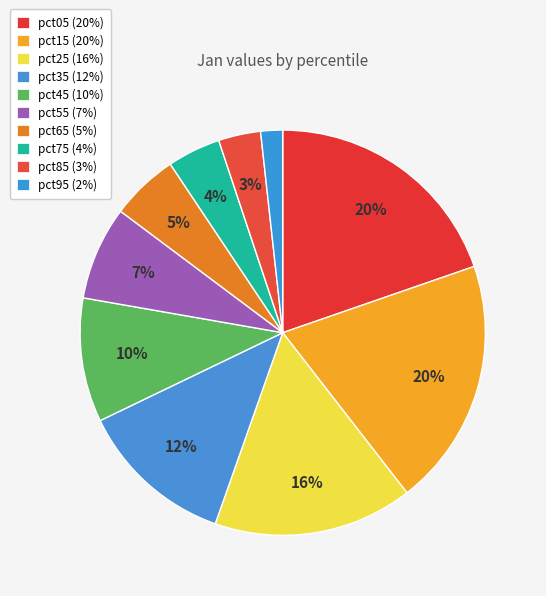

The pct35 slice represents 12% of the pie. True or false?

True